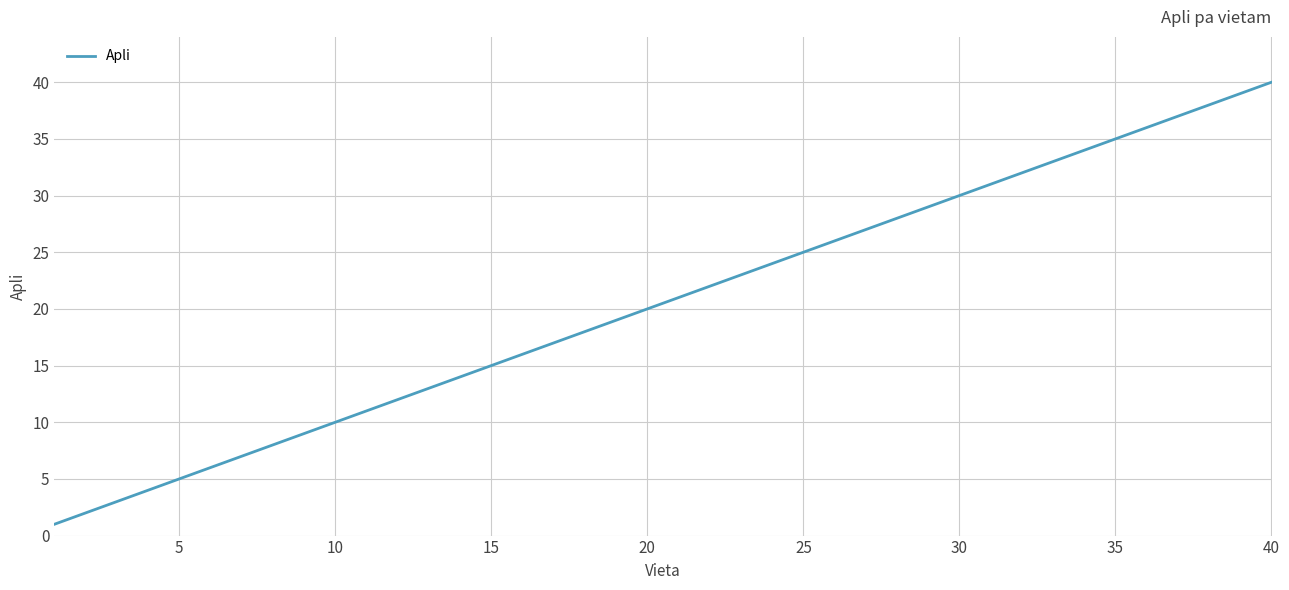

What is the difference between the maximum and minimum values?

39